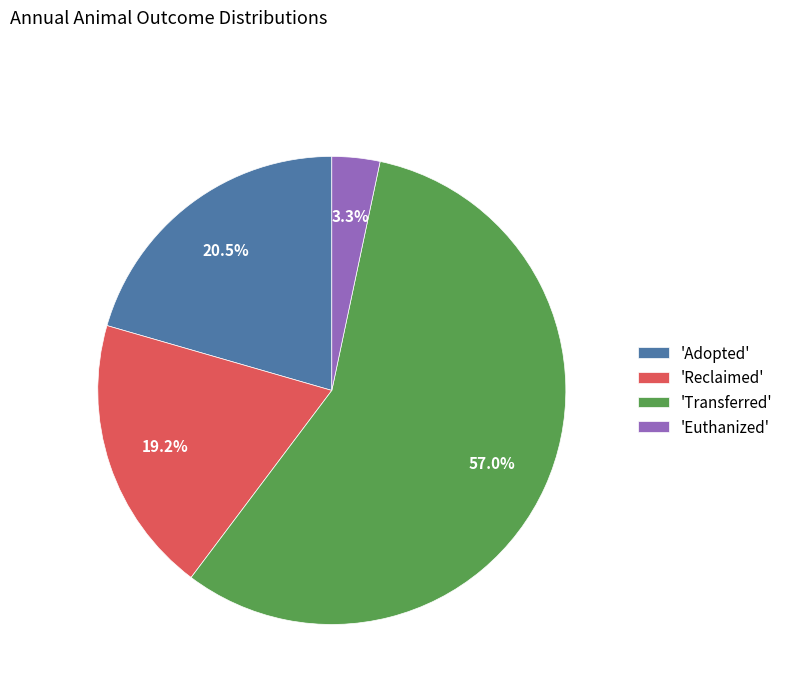

Rank the categories by value from highest to lowest.

'Transferred', 'Adopted', 'Reclaimed', 'Euthanized'